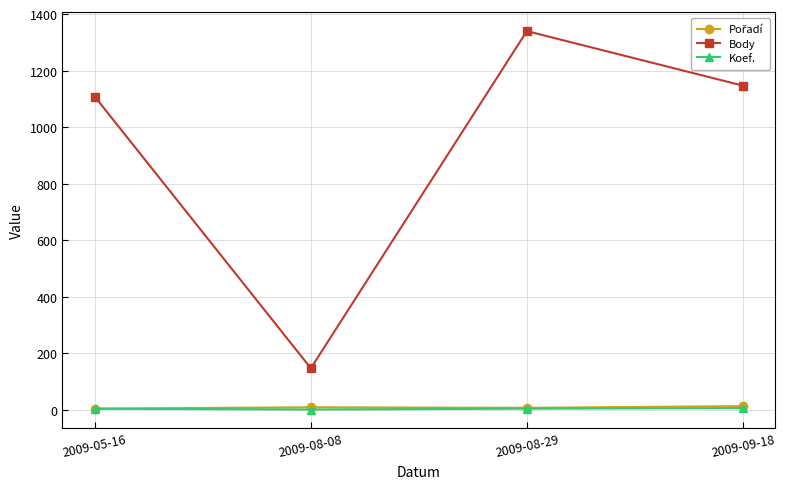

What is the smallest value displayed?

1